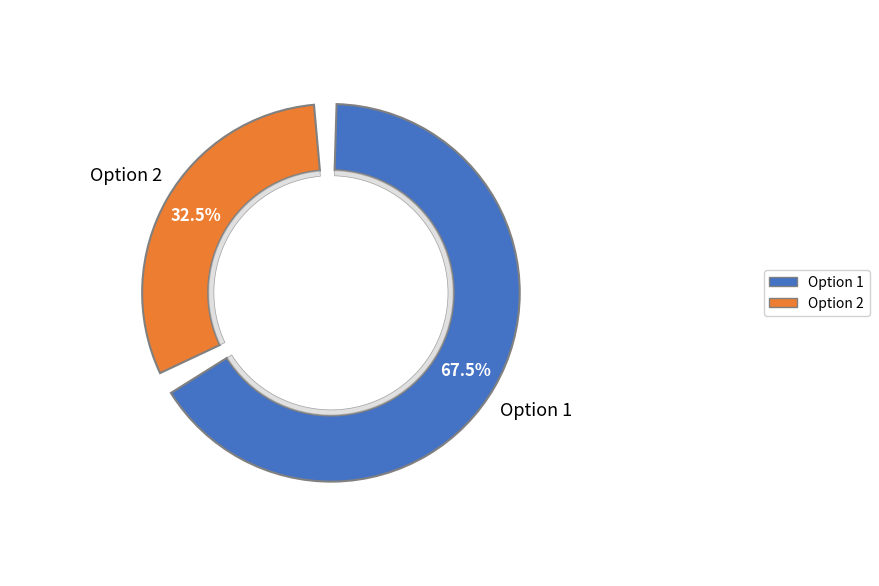

Rank the categories by value from lowest to highest.

Option 2, Option 1